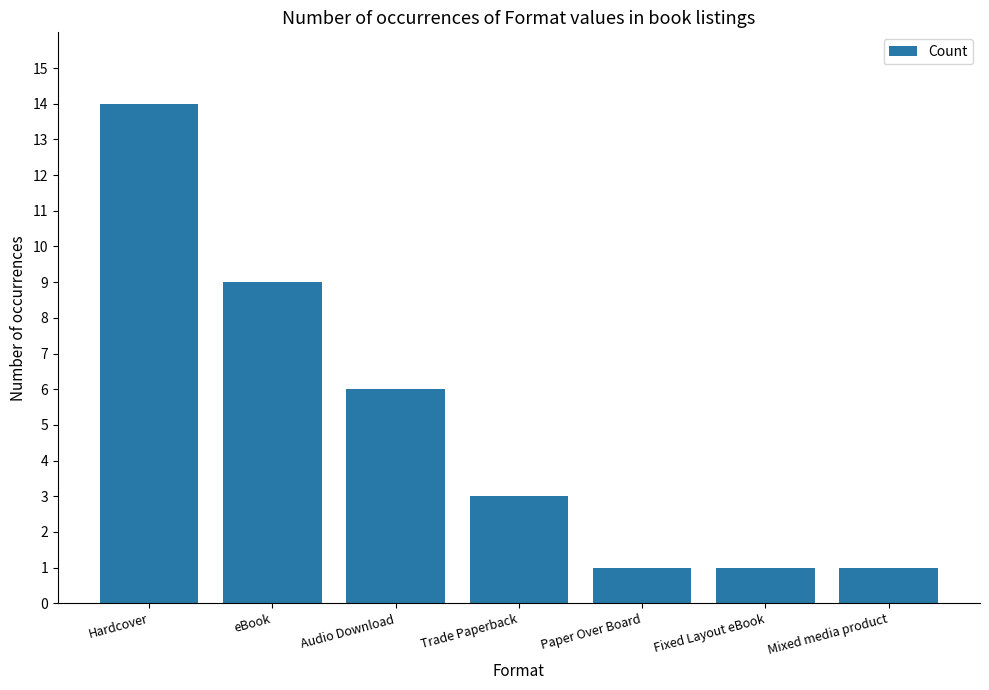

How many values are below 3?

3